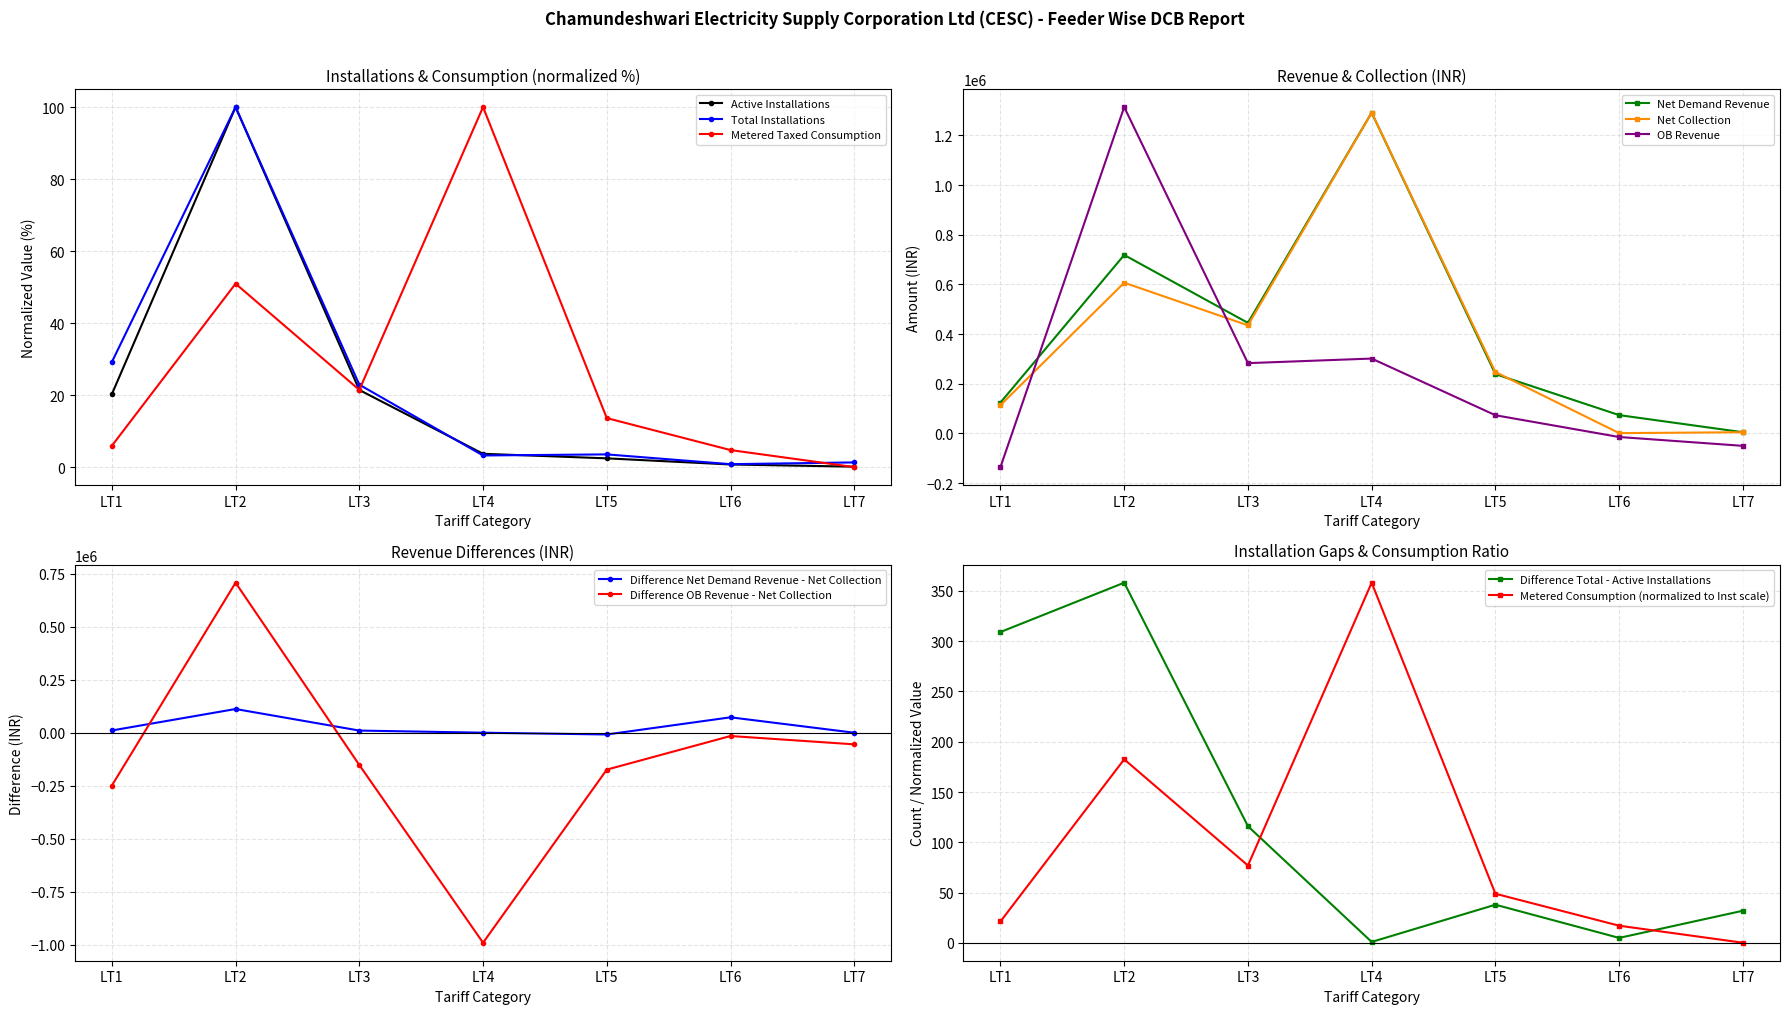

Which series has the largest total across all categories?

Net Demand Revenue